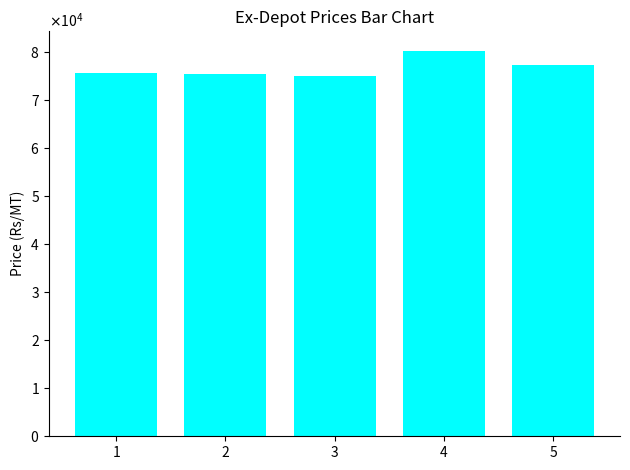

Are the bars horizontal?

No